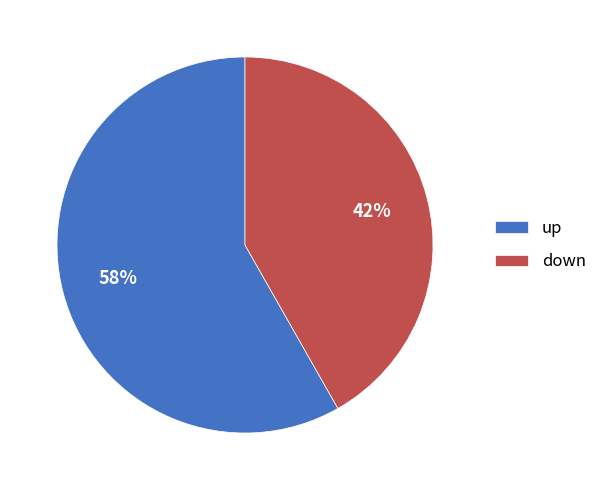

Is it true that up is 68% of the pie?

False